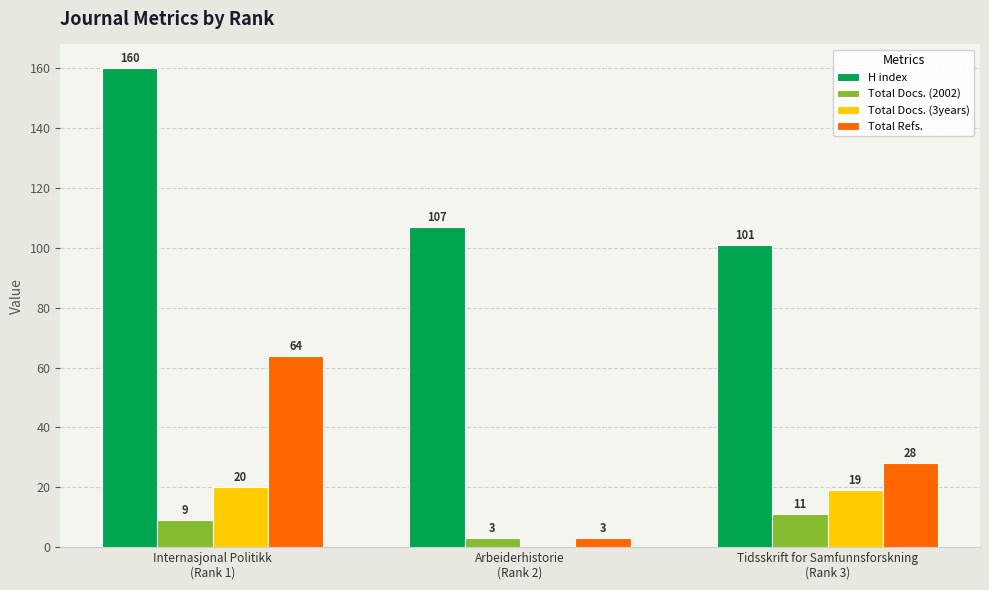

What is the greatest value displayed?

160